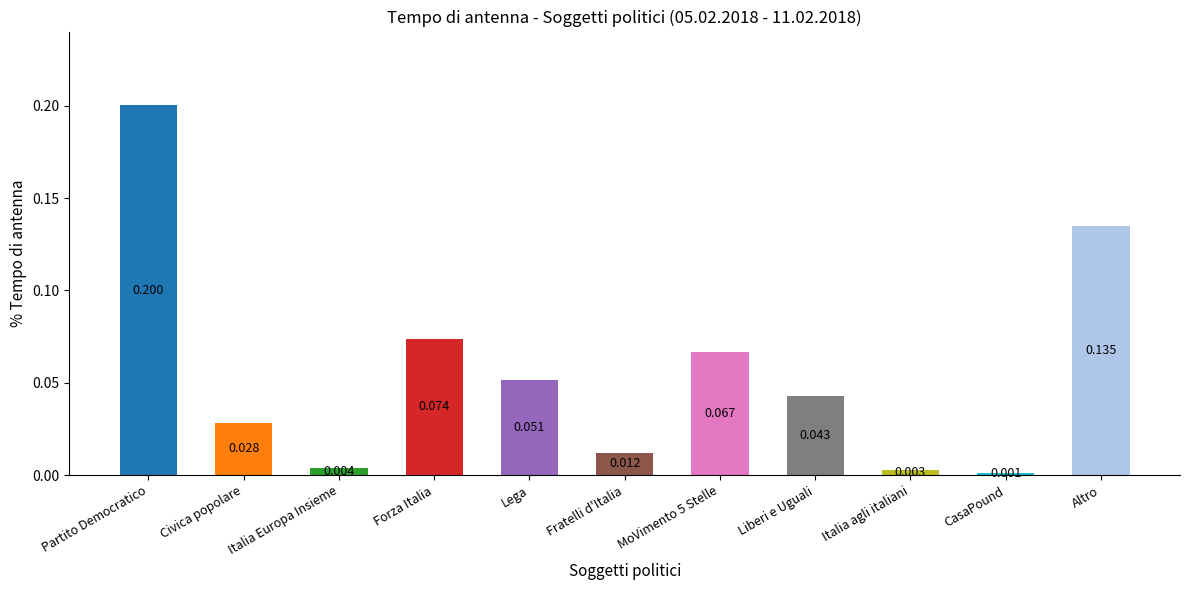

What position from the left is Italia agli italiani?

9